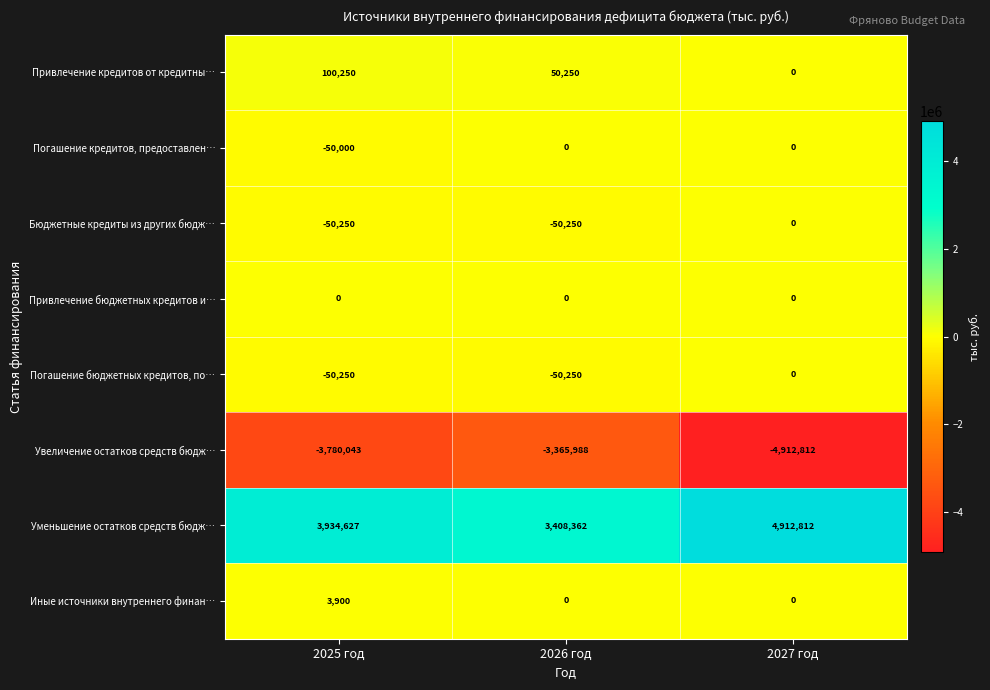

The value of Бюджетные кредиты из других бюдж… at 2026 год is -50250. True or false?

True